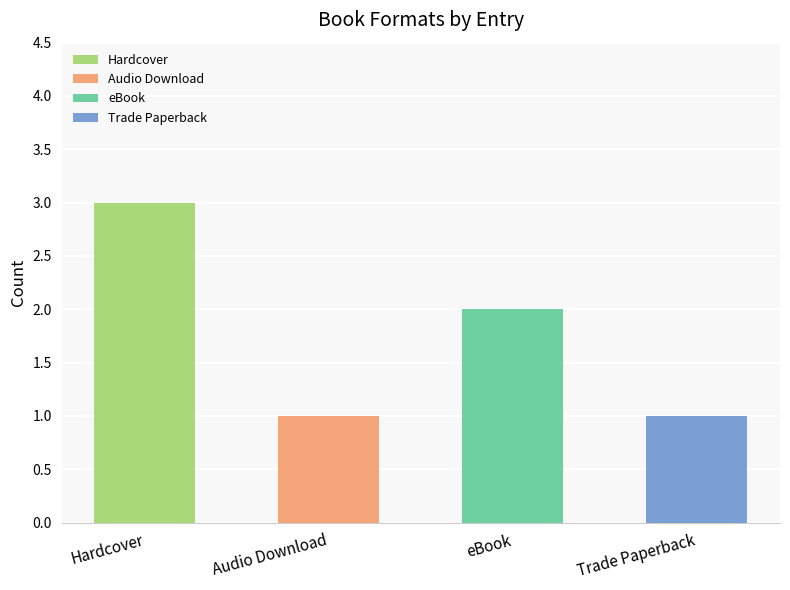

Which label corresponds to the largest value in the chart?

Hardcover